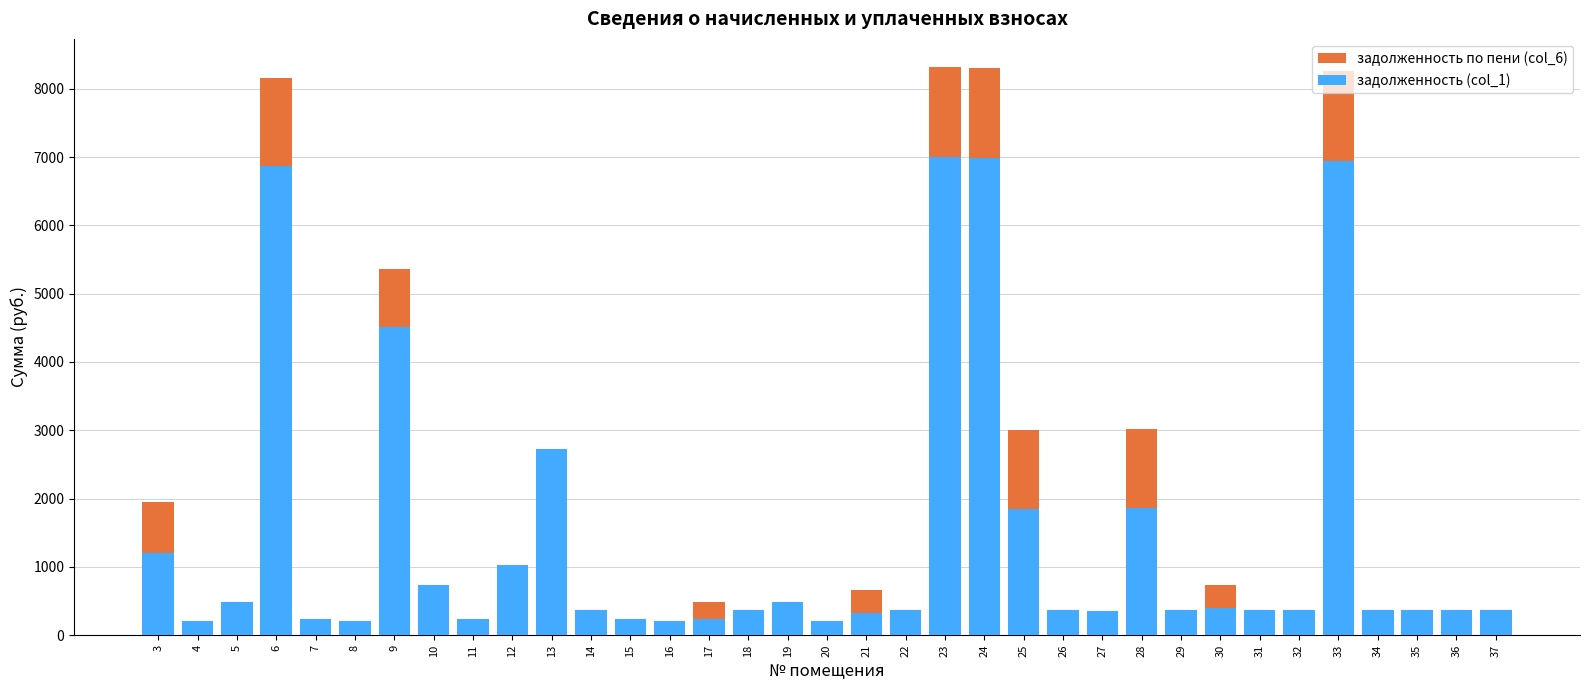

At how many categories does at least one series exceed 7634?

4